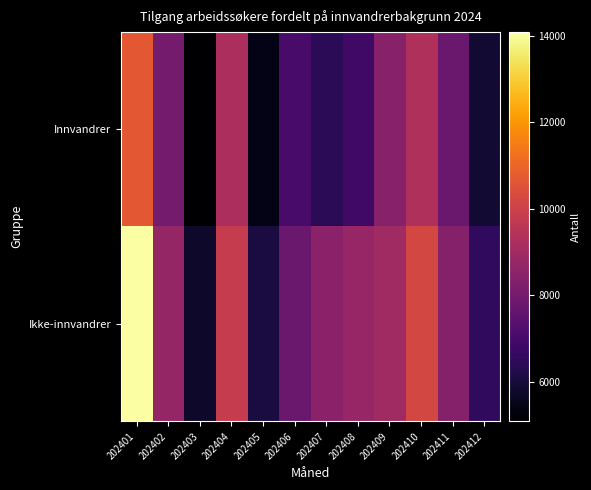

At how many categories does at least one series exceed 9116?

3